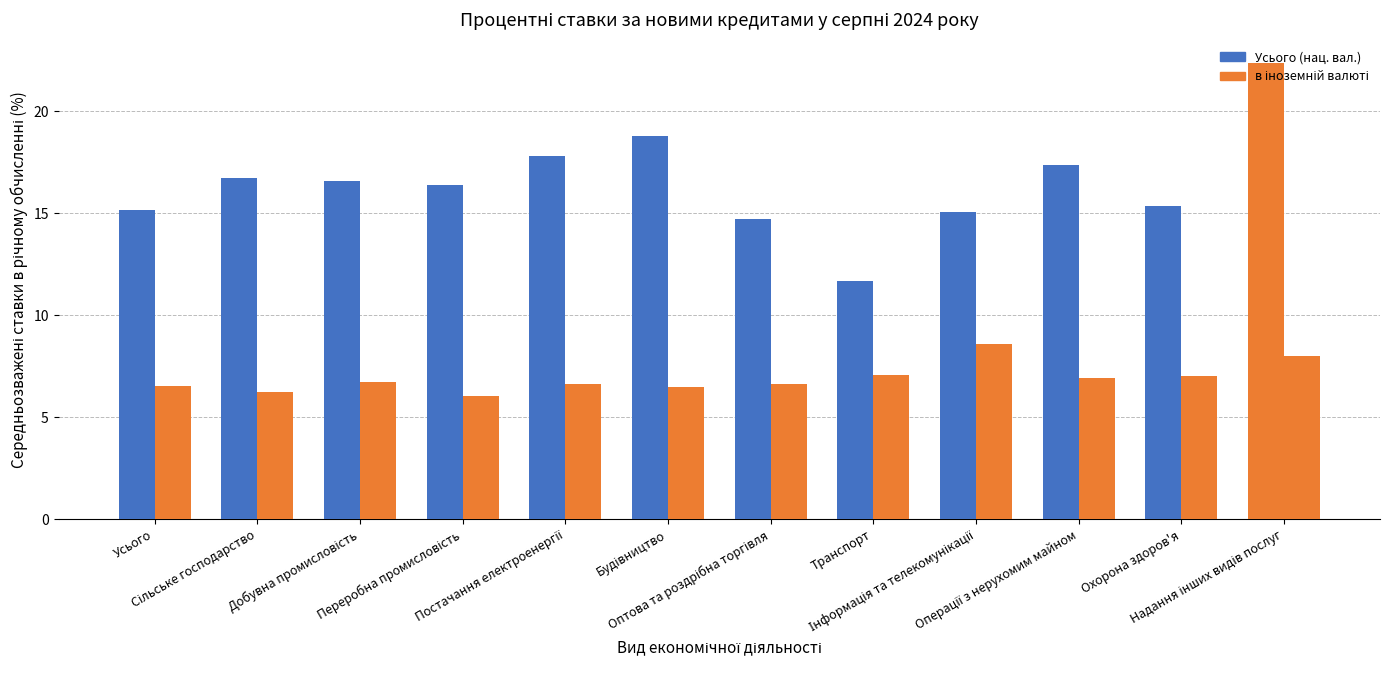

How many bars are there in each group?

2